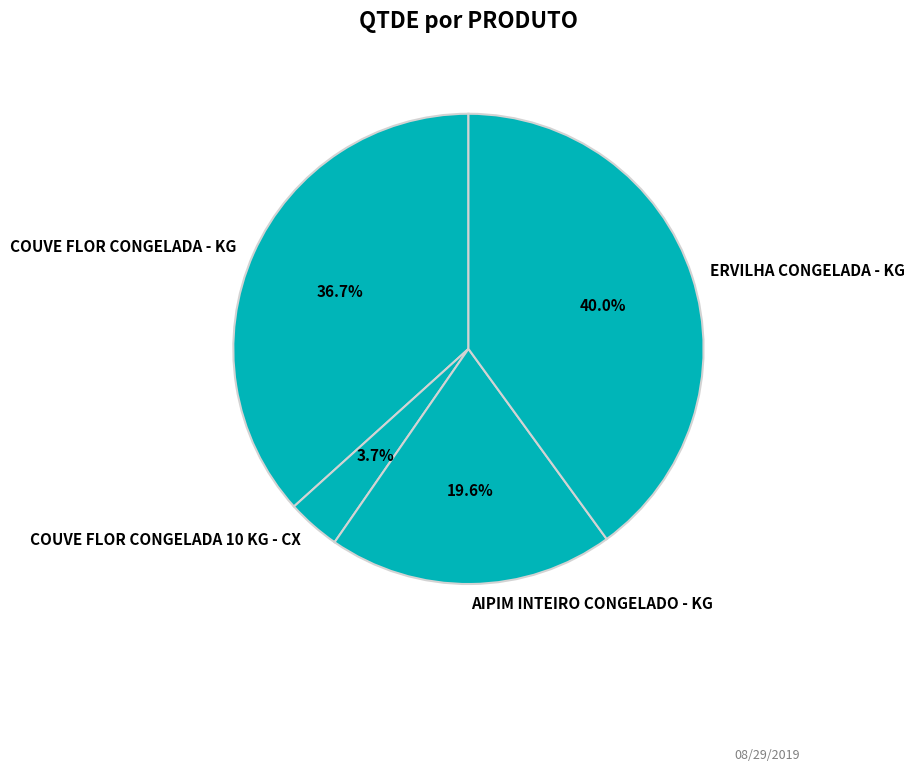

True or false: COUVE FLOR CONGELADA 10 KG - CX accounts for 4% of the total.

True